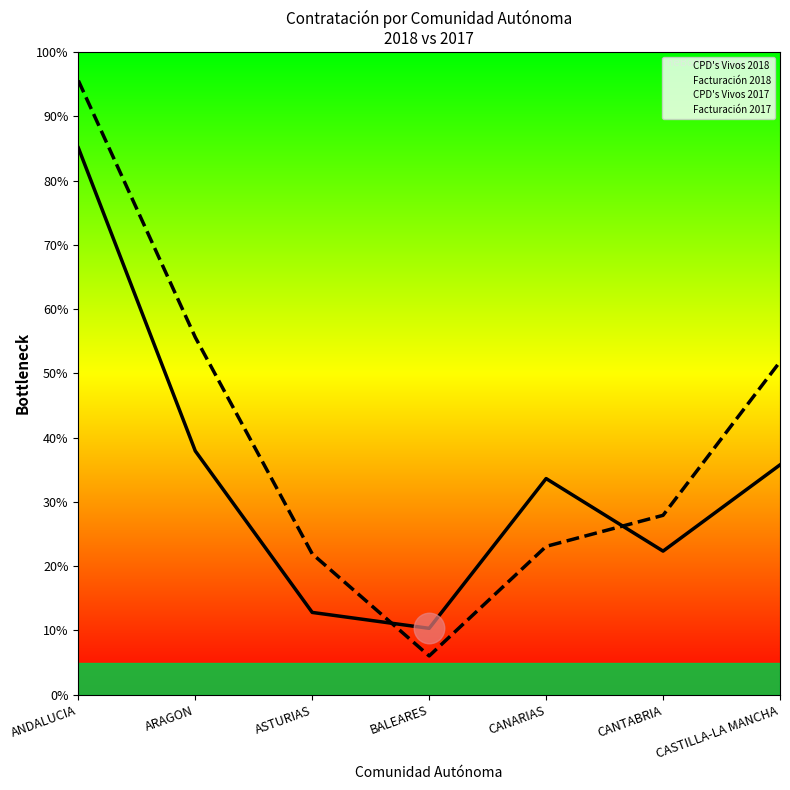

Is it true that Facturacion 2018 equals 95.6 at ANDALUCIA?

True